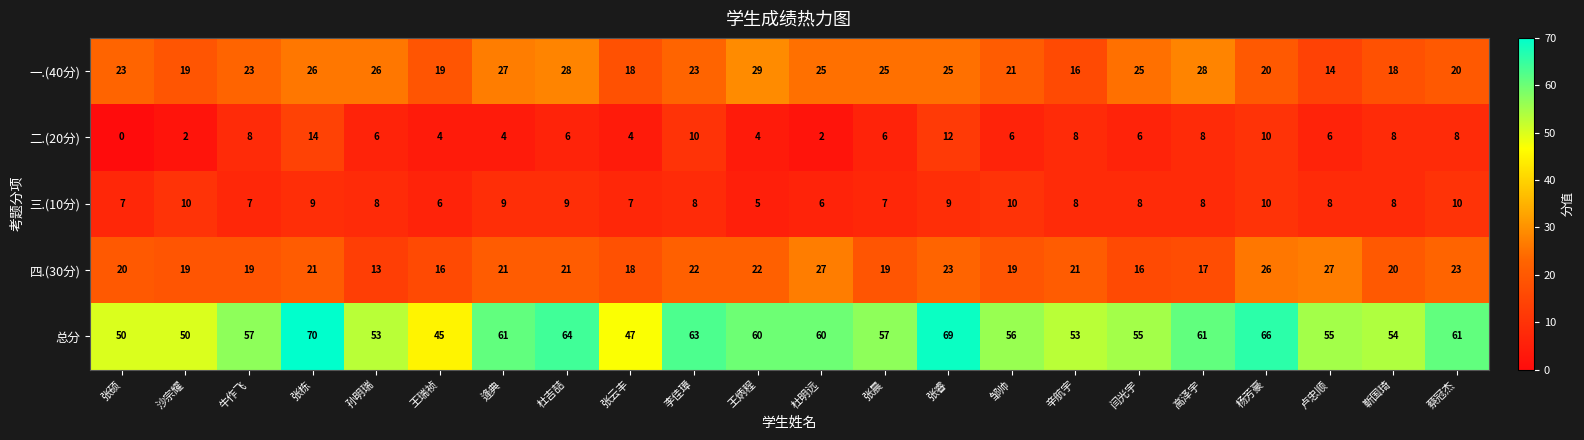

Count the 三.(10分) values in the range 7 to 9.

15